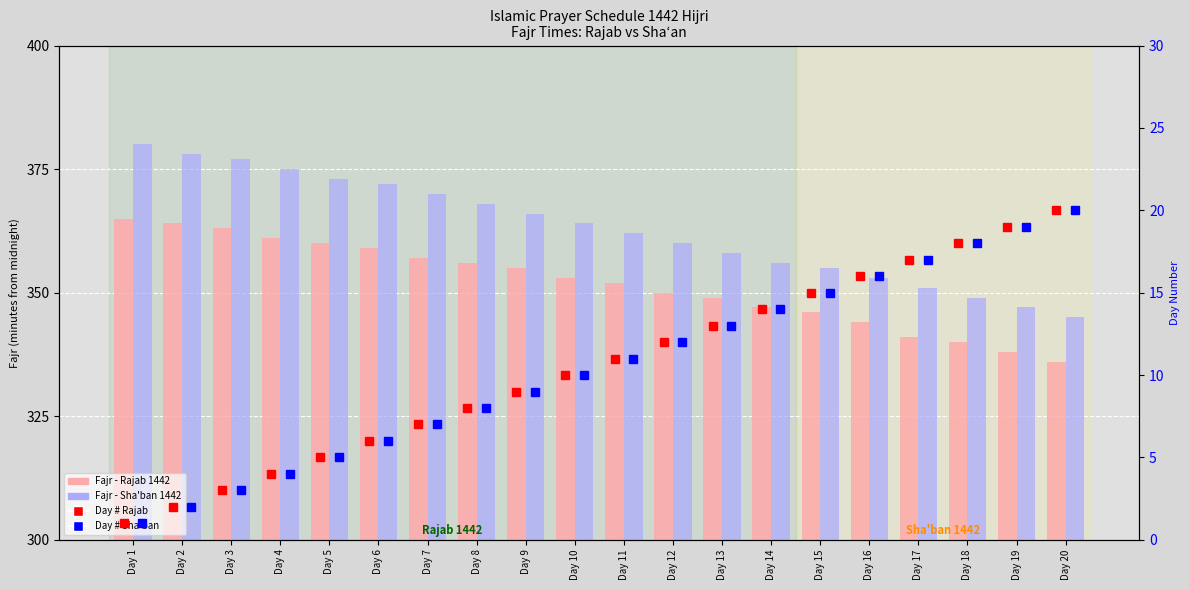

Rank the categories by Day # Sha'ban value from highest to lowest.

Day 20, Day 19, Day 18, Day 17, Day 16, Day 15, Day 14, Day 13, Day 12, Day 11, Day 10, Day 9, Day 8, Day 7, Day 6, Day 5, Day 4, Day 3, Day 2, Day 1